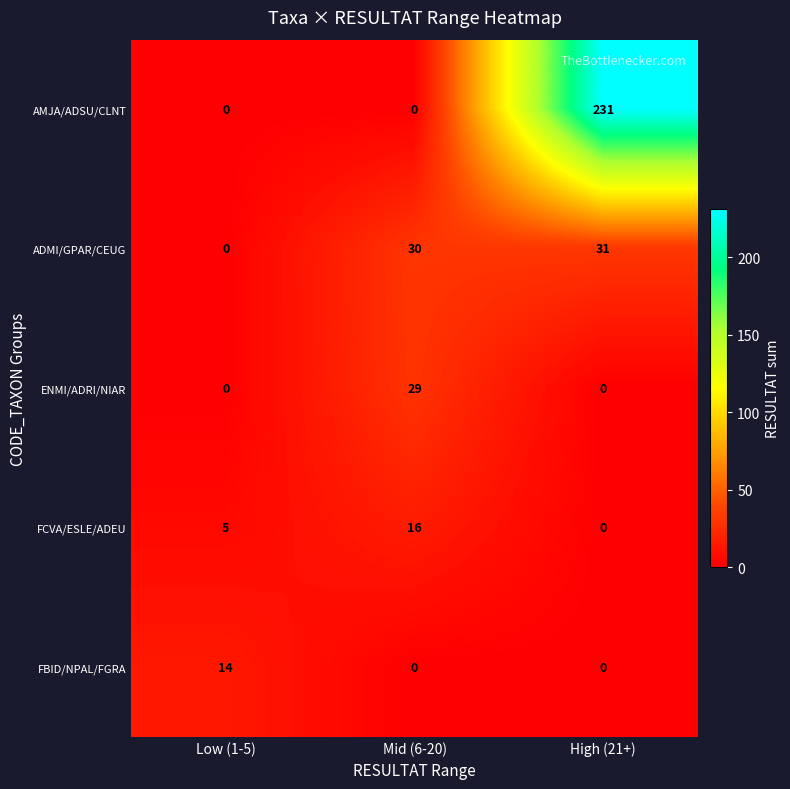

What is the sum of the FCVA/ESLE/ADEU values at Low (1-5) and Mid (6-20)?

21